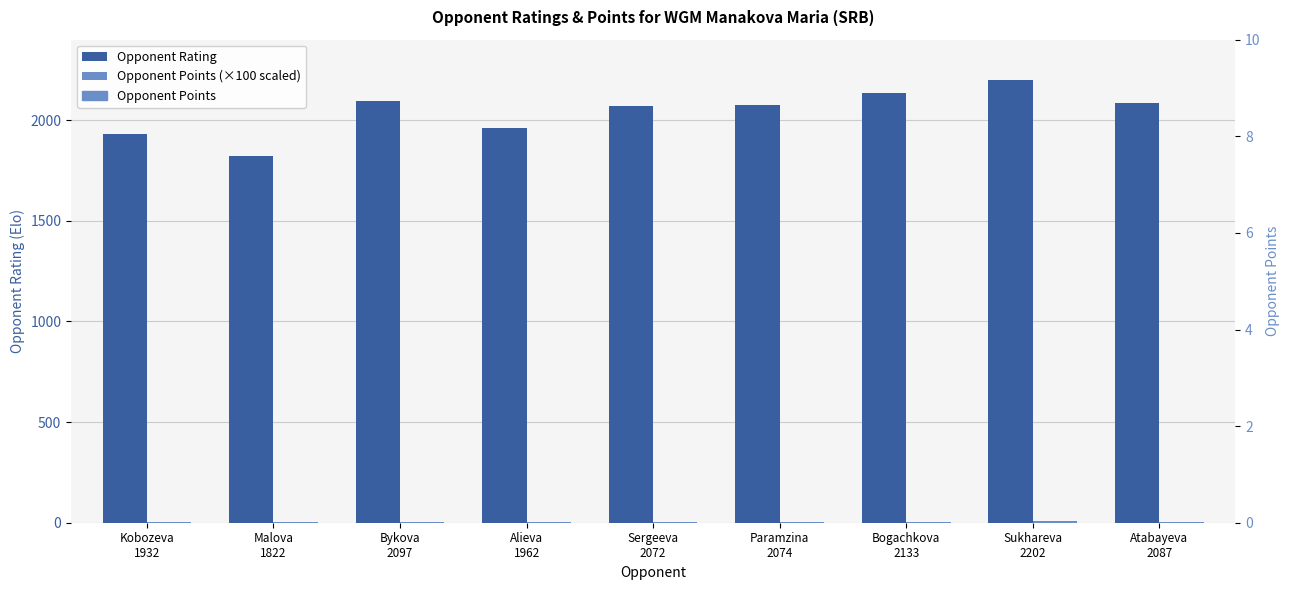

What is the difference between the maximum and minimum values in the Opponent Points series?

3.5